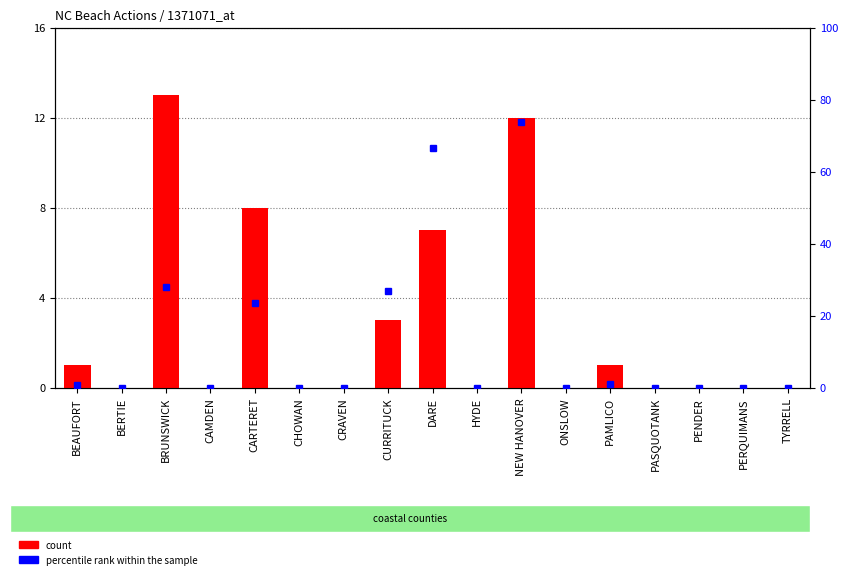

Between PASQUOTANK and ONSLOW, which is larger?

PASQUOTANK